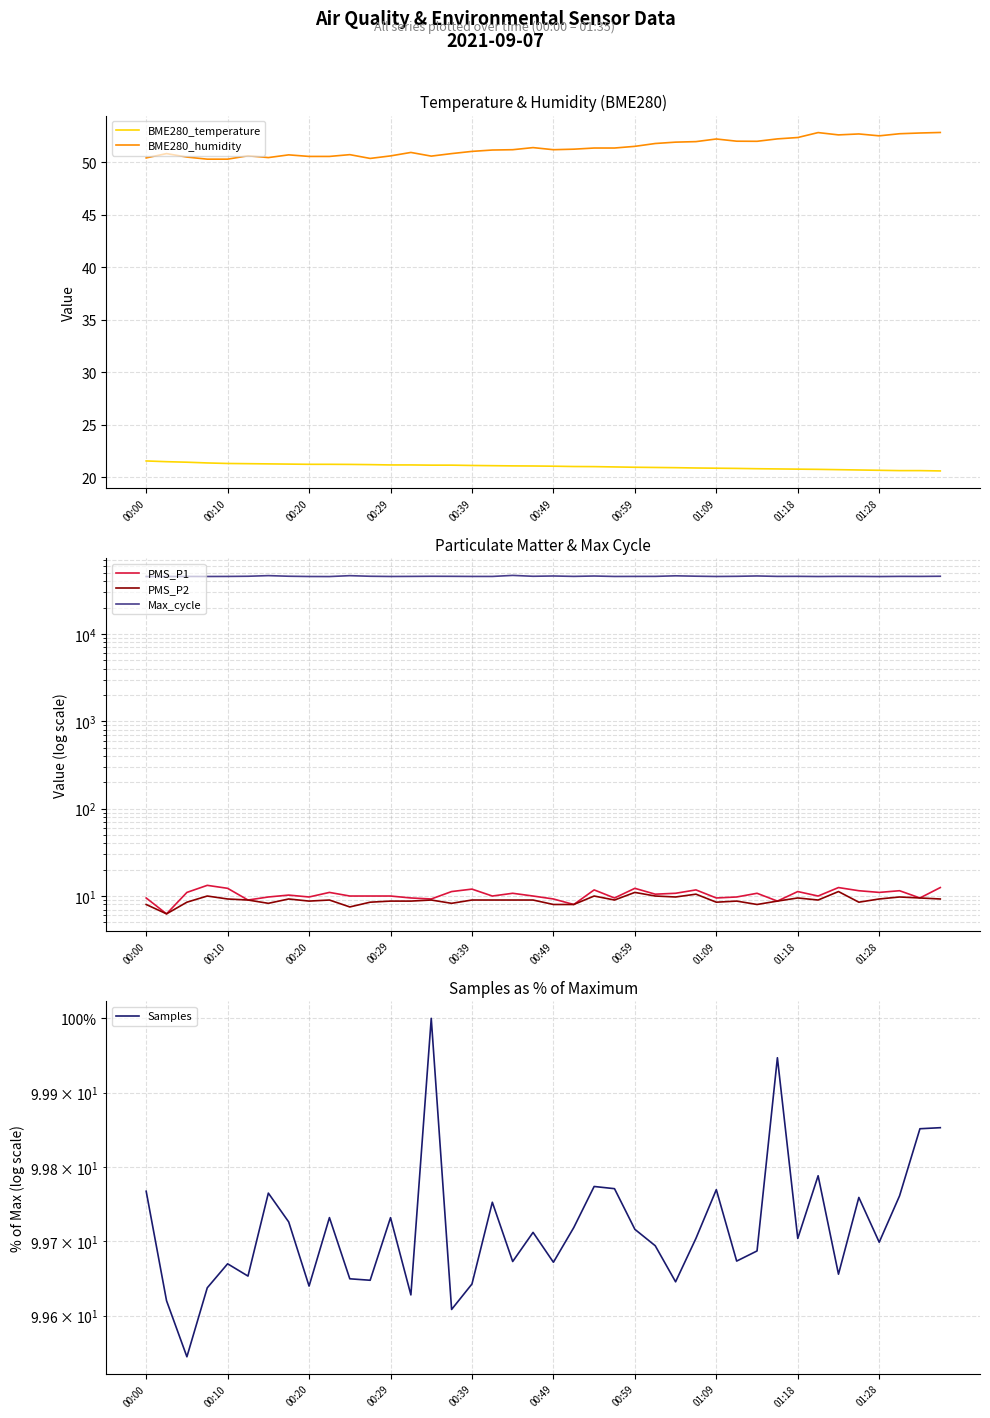

In PMS_P1, how many points are lower than both neighbors (excluding endpoints)?

13